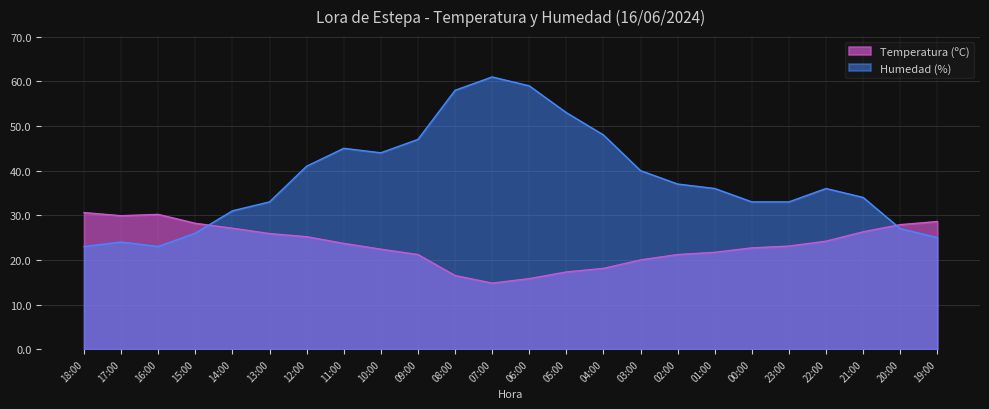

How many interior local peaks does the Humedad (%) series have?

4